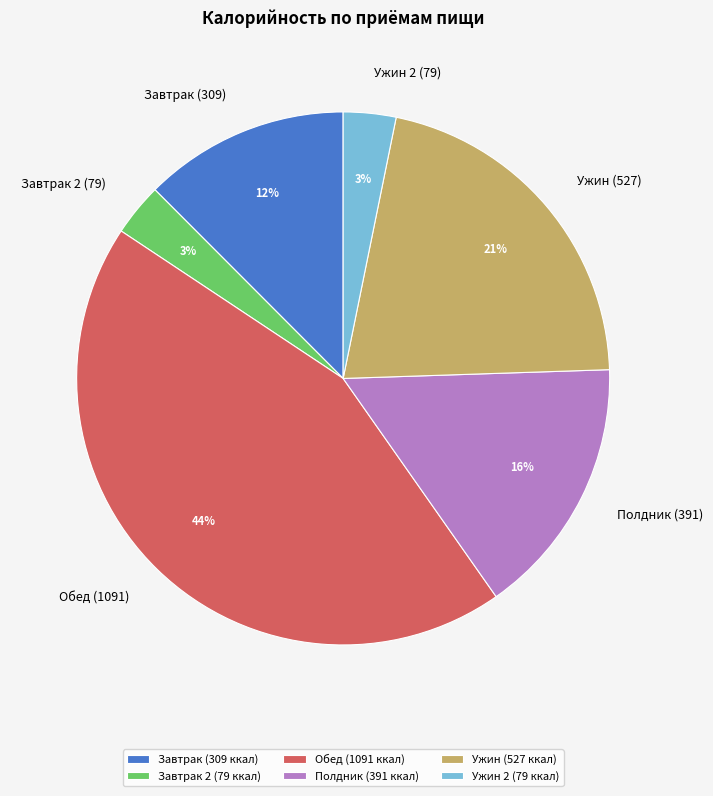

Does any single category account for the majority?

No